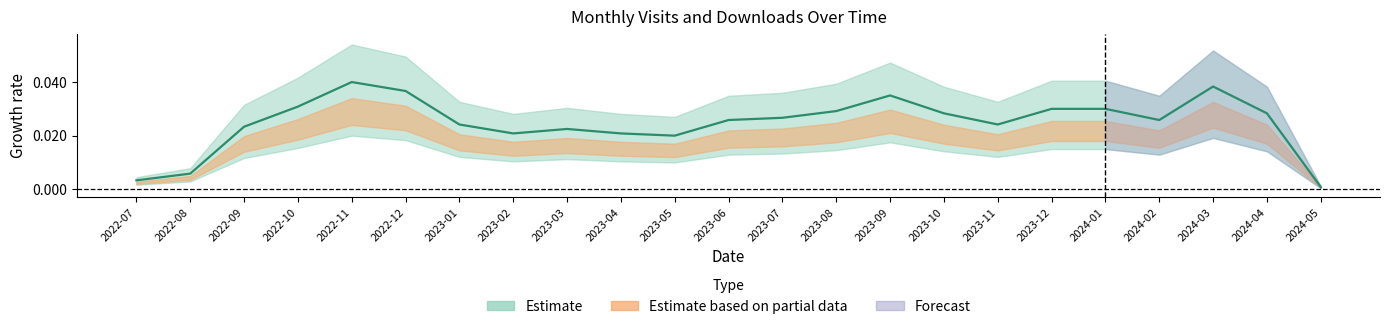

Between 2022-08 and 2023-04, which is larger?

2023-04